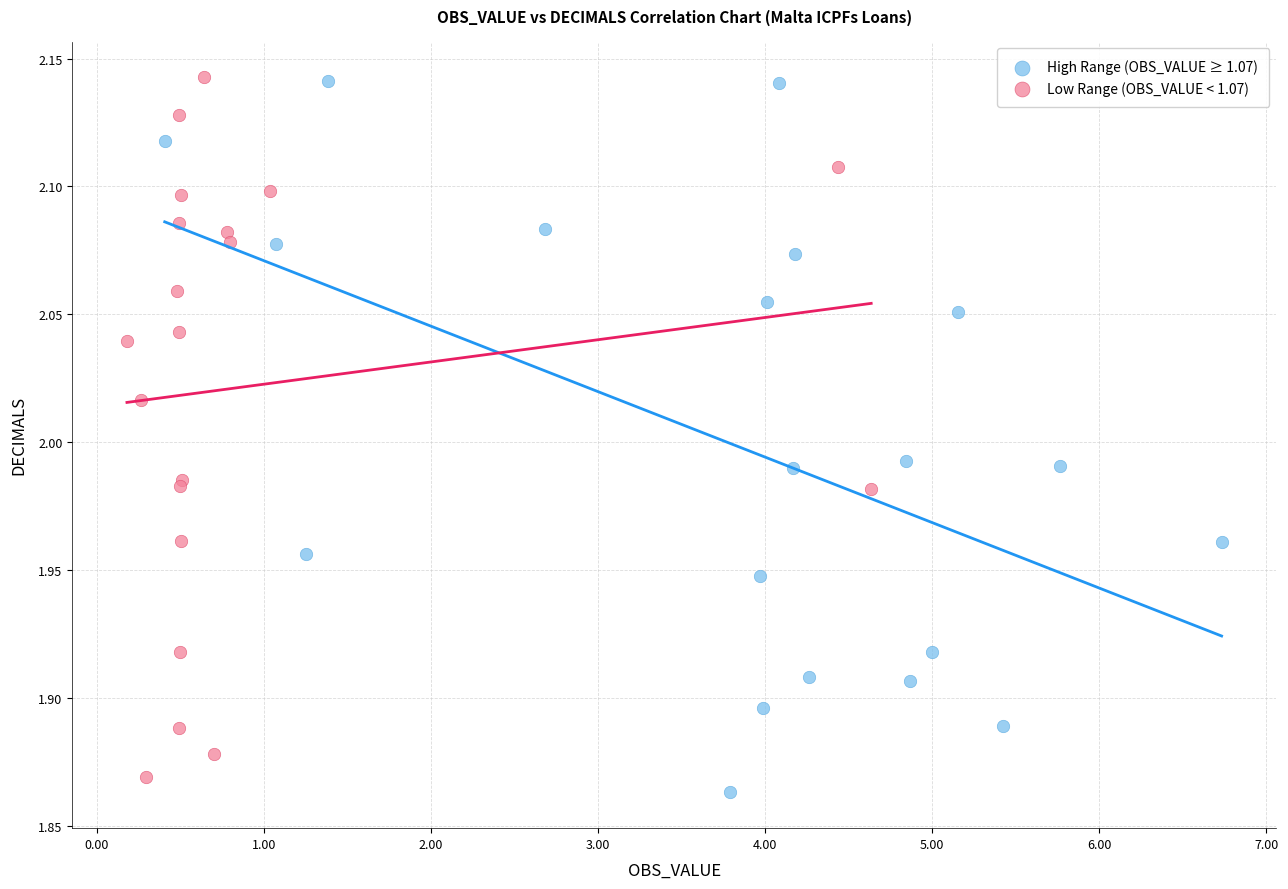

What are all the series names shown in the legend?

High Range (OBS_VALUE ≥ 1.07), Low Range (OBS_VALUE < 1.07)